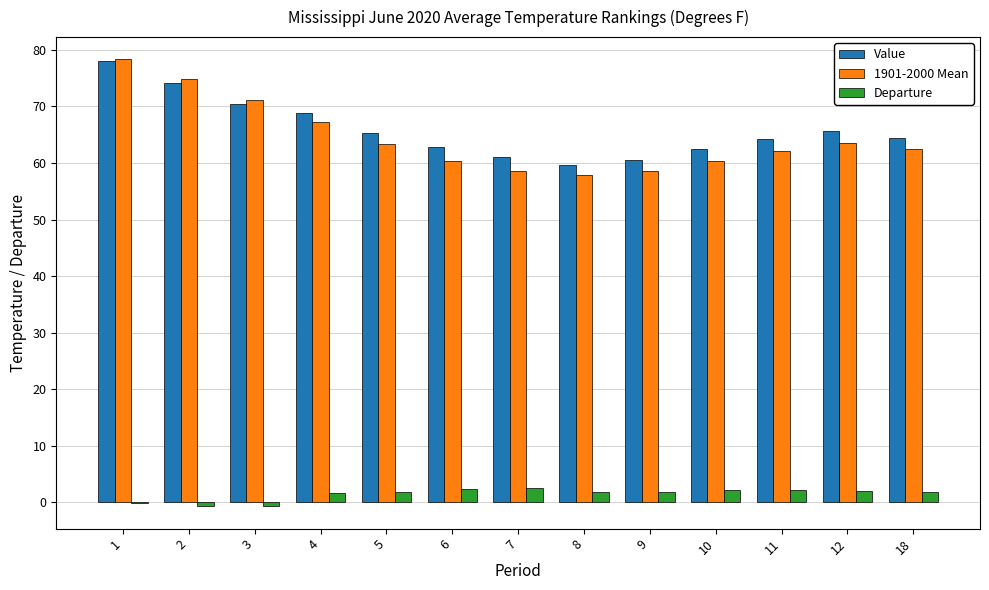

What is the sum of all Value values?

857.7